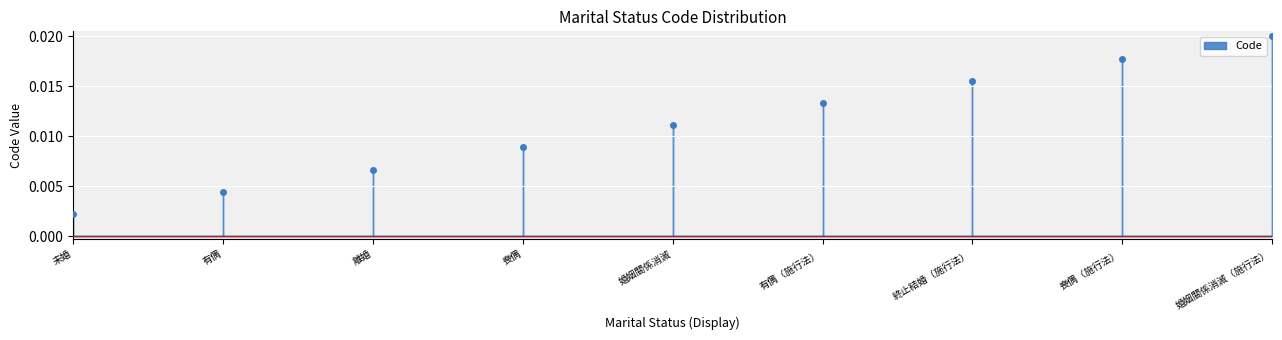

How many series are shown in this chart?

1